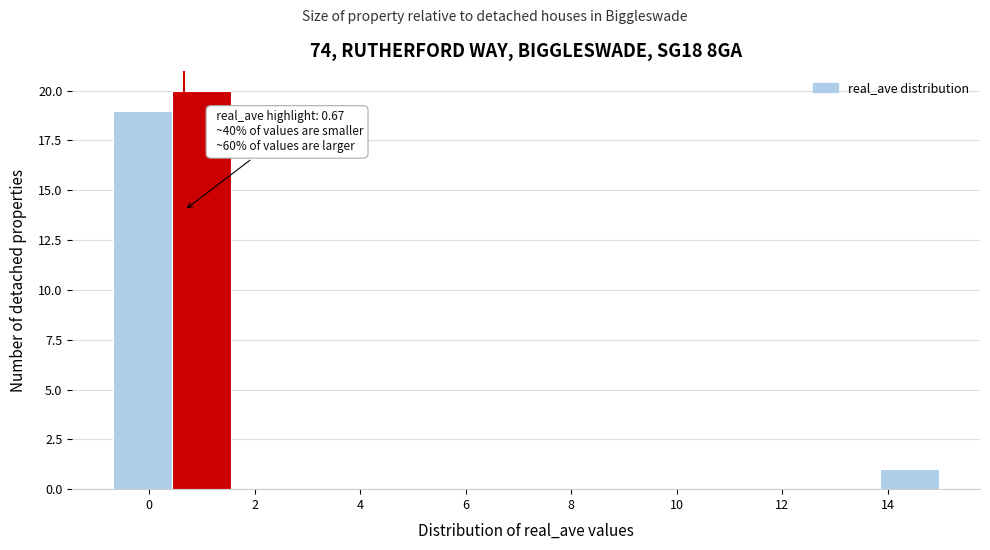

Over which range of the x-axis is the bar tallest?

0.4 to 1.6